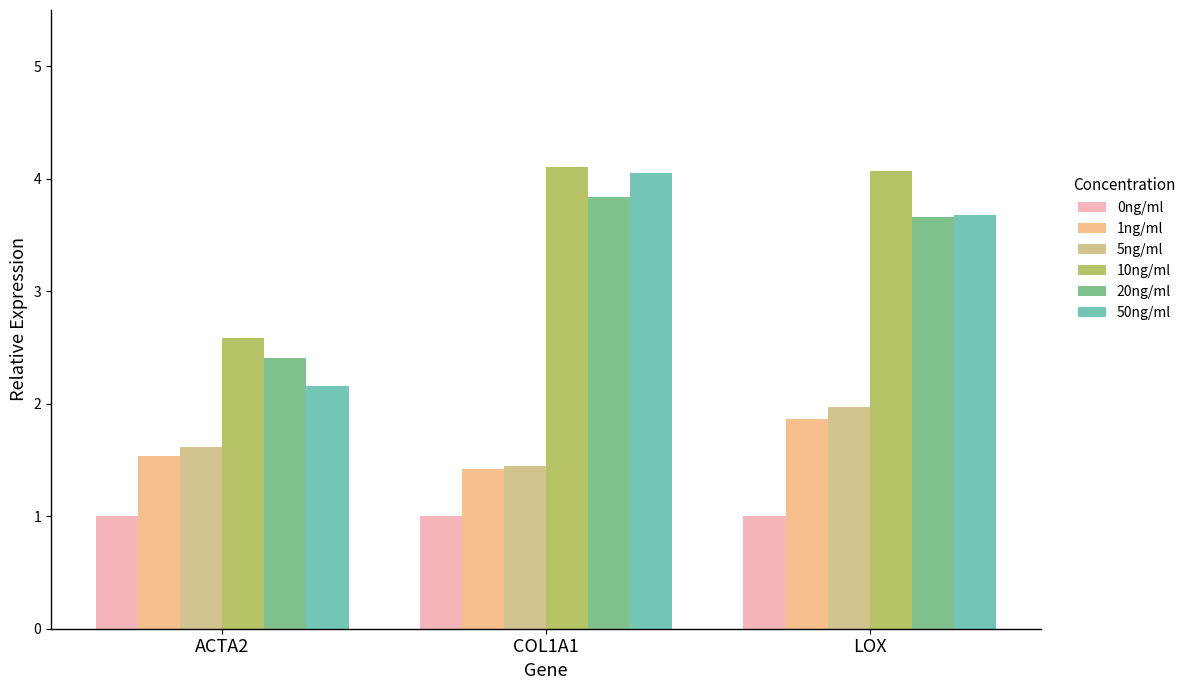

What is the label of the 3rd bar from the left?

LOX